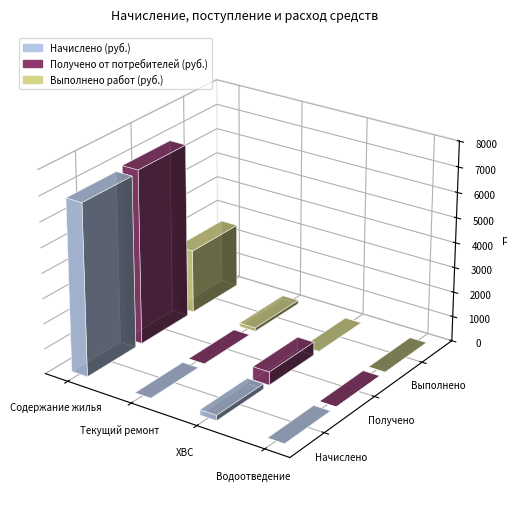

What position from the right is ХВС?

2